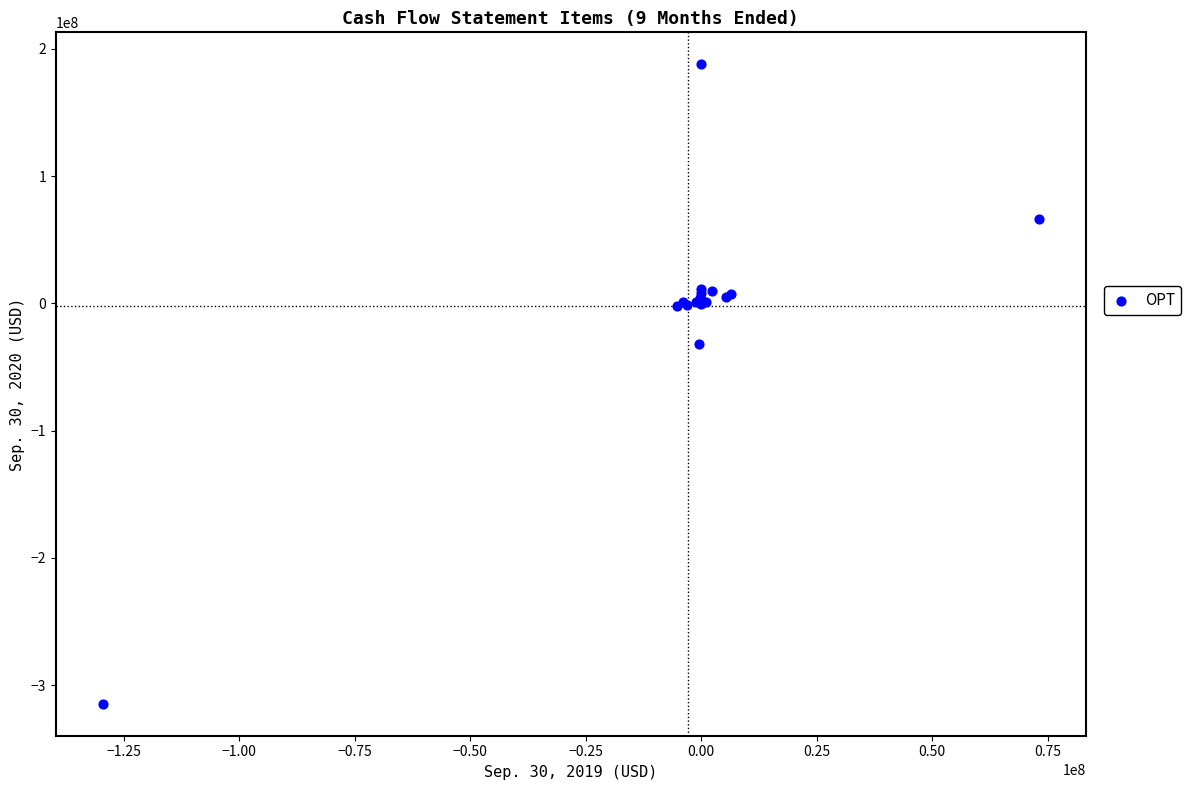

What Y value in the scatter plot is closest to -63430000?

-32141000